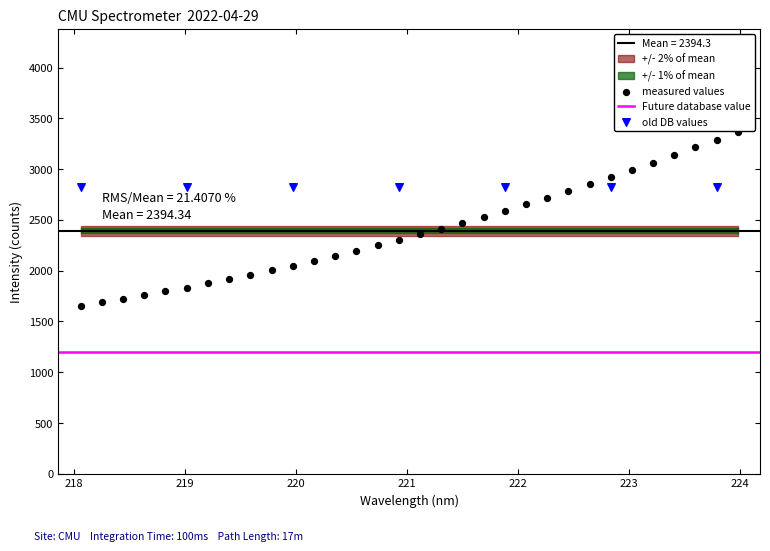

Which series reaches the minimum Y coordinate?

measured values